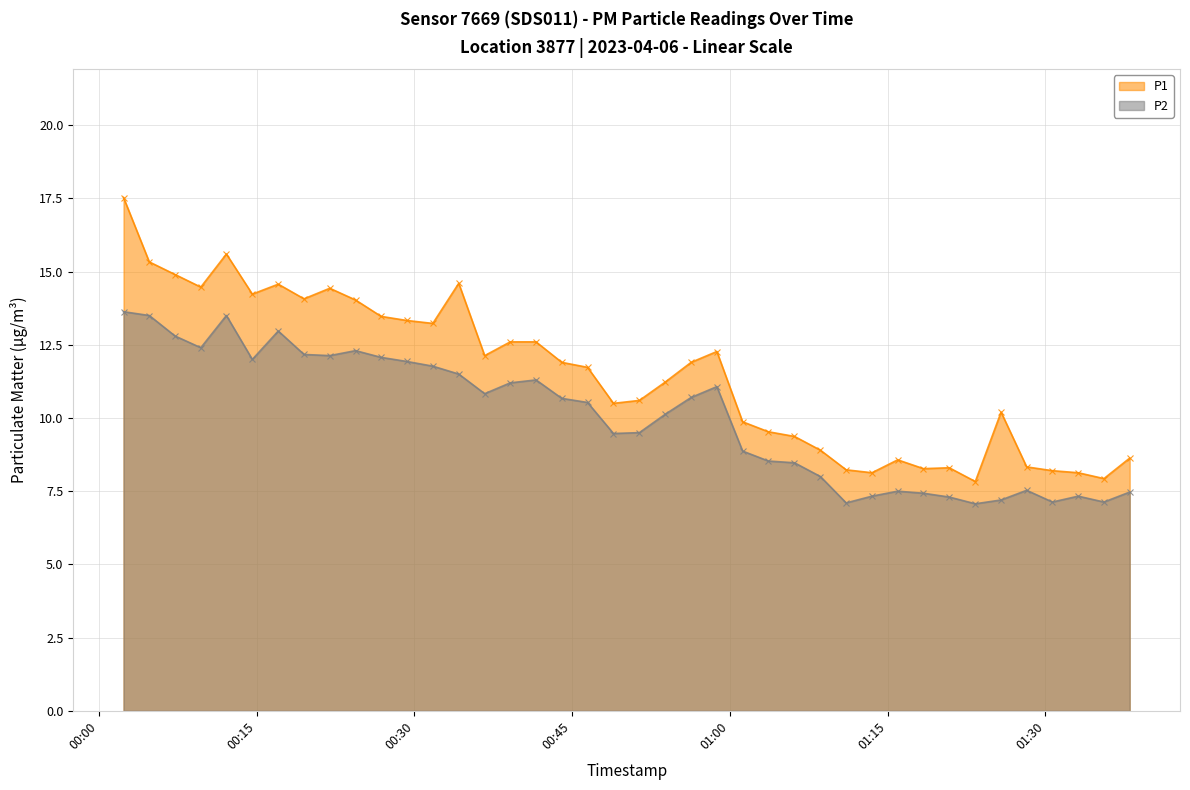

Reading left to right, list all the values displayed in this chart.

P1 - line: 17.5	15.3	14.9	14.5	15.6	14.2	14.6	14.1	14.4	14.0	13.5	13.3	13.2	14.6	12.1	12.6	12.6	11.9	11.7	10.5	10.6	11.2	11.9	12.3	9.9	9.5	9.4	8.9	8.2	8.1	8.6	8.3	8.3	7.8	10.2	8.3	8.2	8.1	7.9	8.6
P2 - line: 13.6	13.5	12.8	12.4	13.5	12.0	13.0	12.2	12.1	12.3	12.1	11.9	11.8	11.5	10.8	11.2	11.3	10.7	10.5	9.5	9.5	10.1	10.7	11.1	8.9	8.5	8.5	8.0	7.1	7.3	7.5	7.4	7.3	7.1	7.2	7.5	7.1	7.3	7.1	7.5